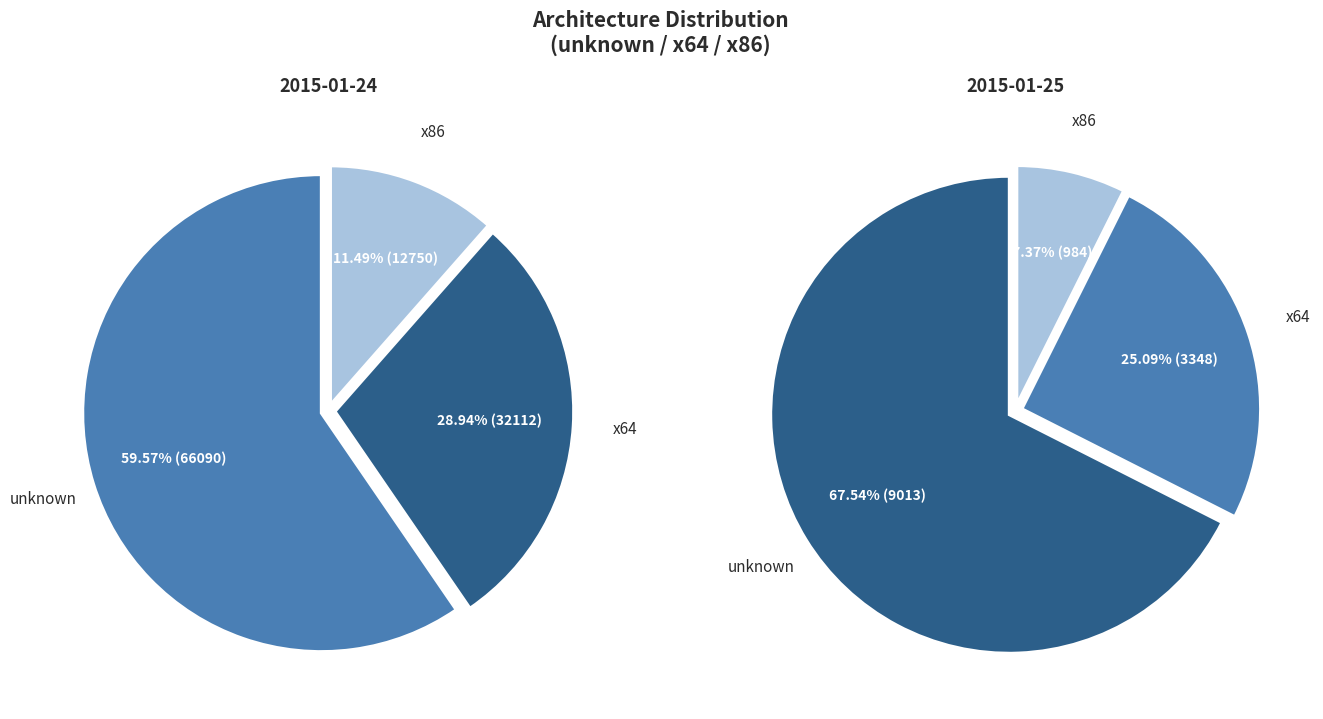

What percentage is the x64 slice, to the nearest percent?

29%